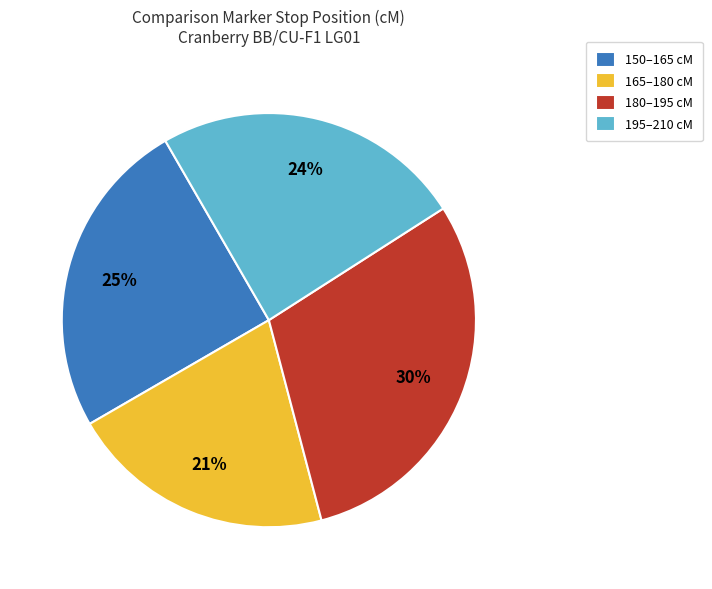

Is it true that 180–195 cM is 30% of the pie?

True